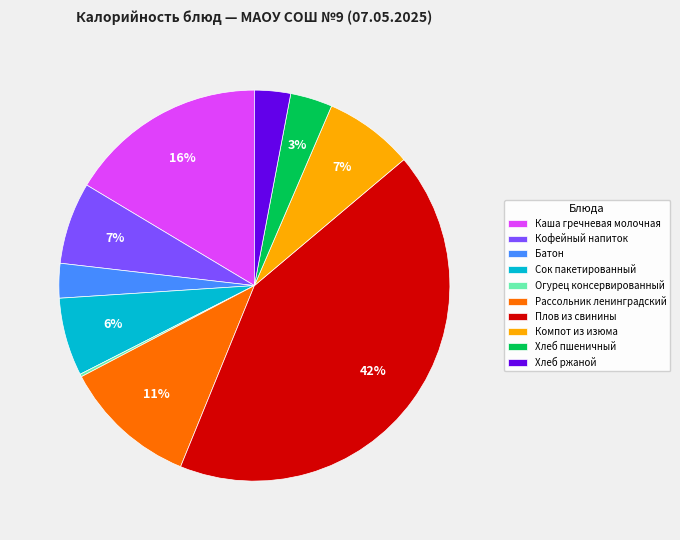

Do Каша гречневая молочная and Сок пакетированный together represent more than half of the pie?

No